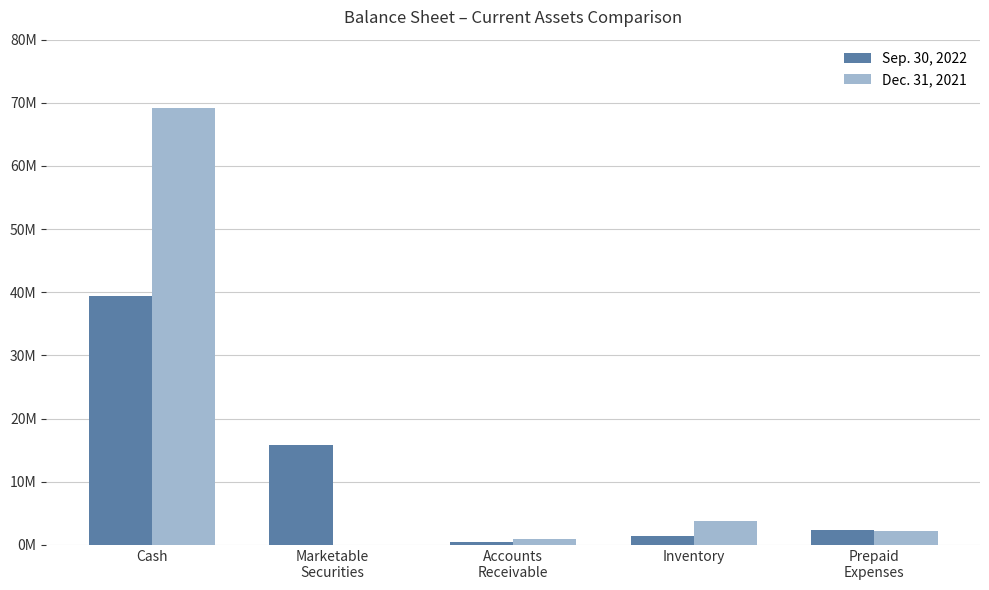

What is the difference between the maximum and minimum values in the Dec. 31, 2021 series?

69160466